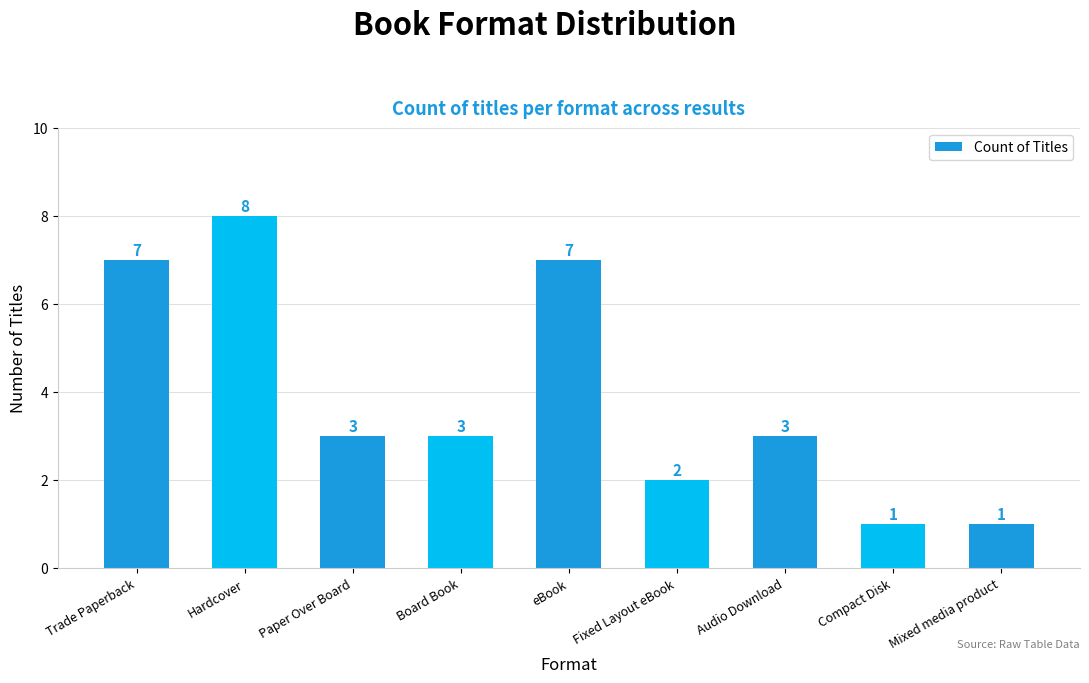

Count the number of categories in the chart.

9